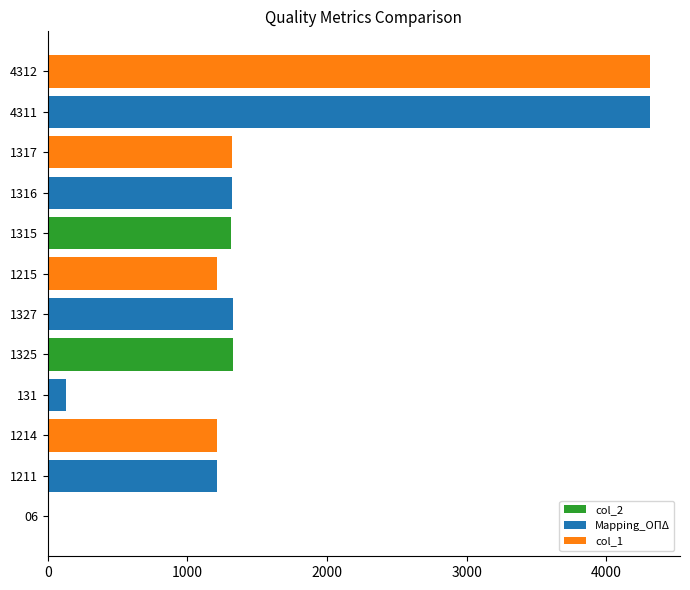

What is the sum of all values?

19000